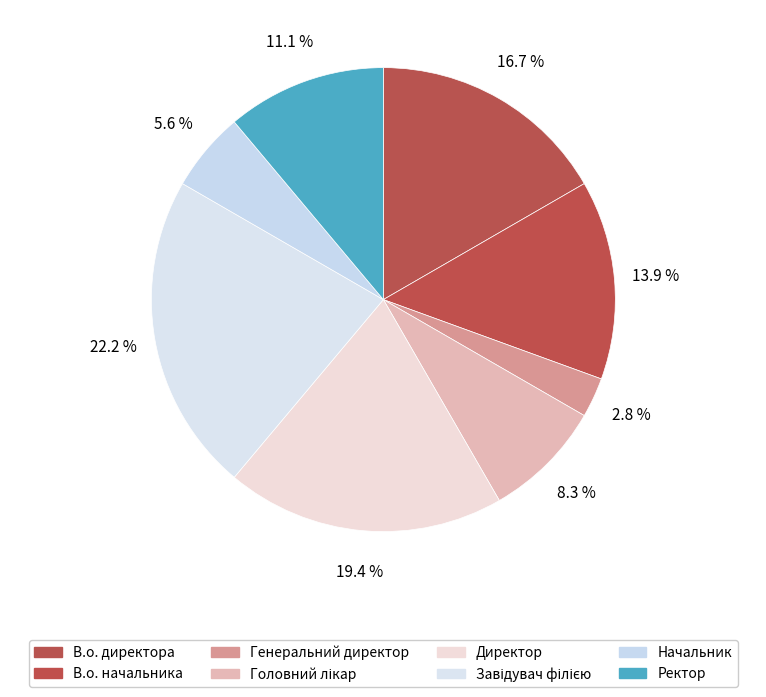

The Начальник slice represents 6% of the pie. True or false?

True